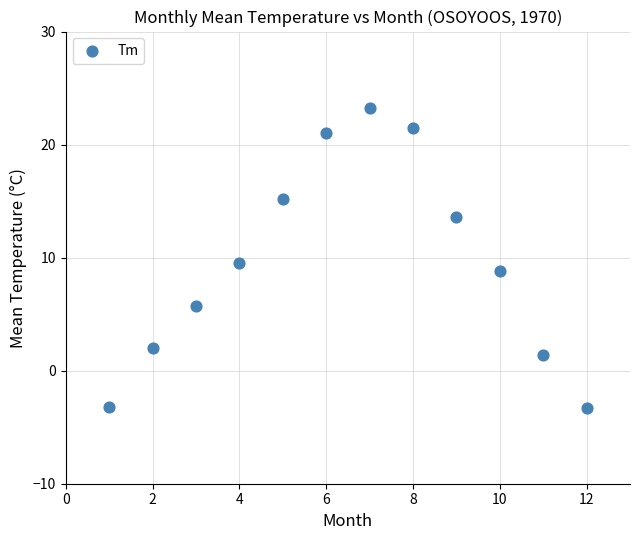

What is the range of X values (max minus min)?

11.0